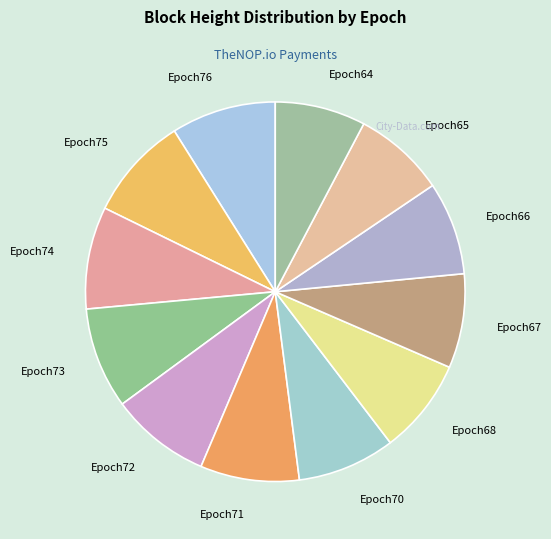

Does Epoch74 account for over 50% of the chart?

No